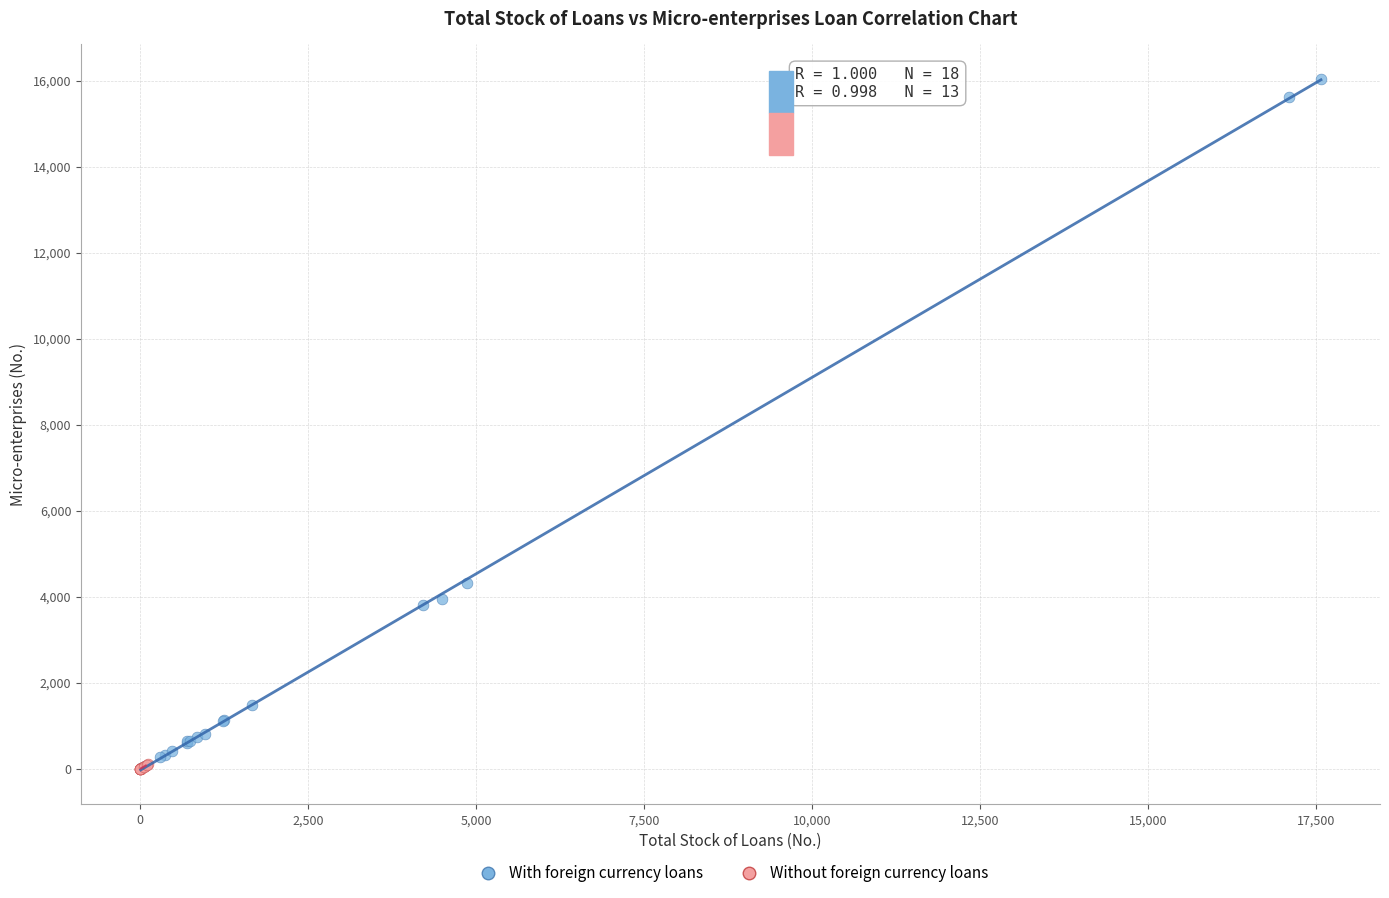

What are all the series names shown in the legend?

With foreign currency loans, Without foreign currency loans